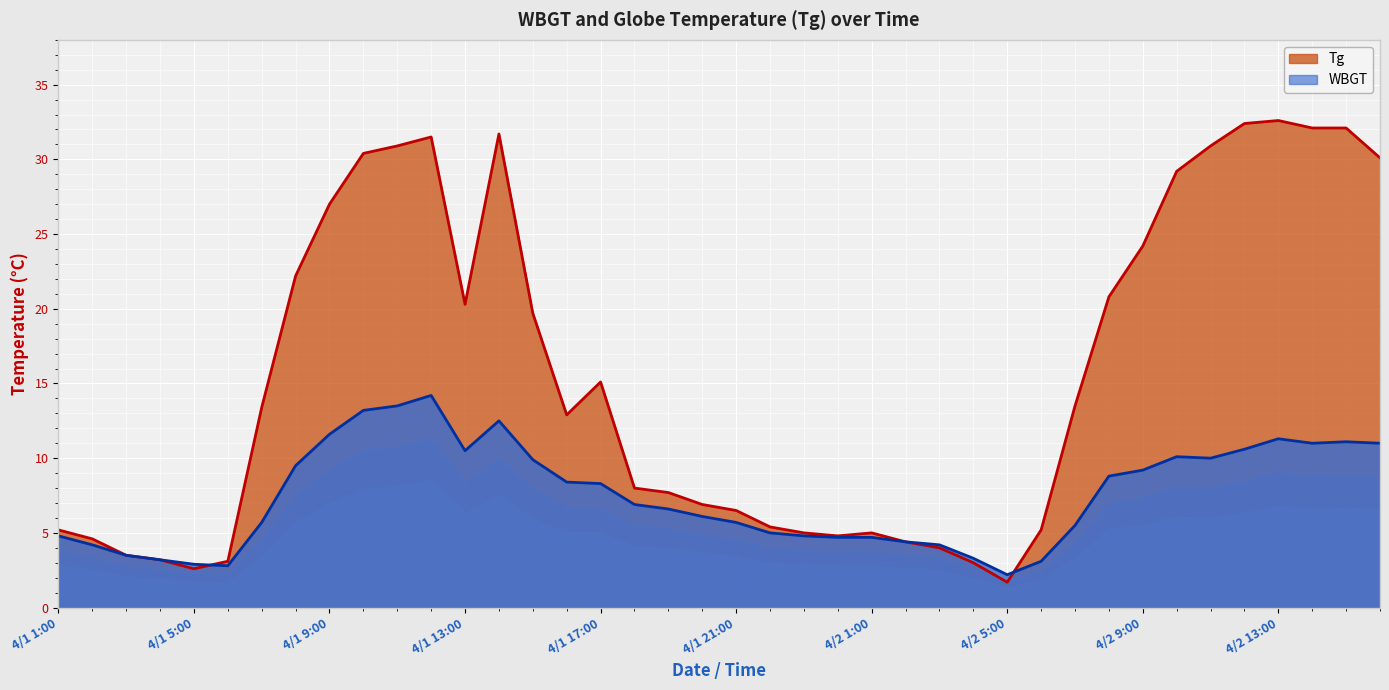

Rank the series at 4/2 13:00 from lowest to highest value.

WBGT, Tg